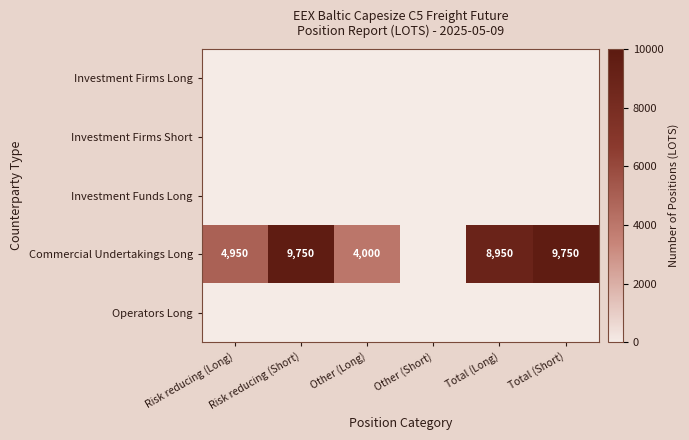

Which series has the largest total across all categories?

Commercial Undertakings Long